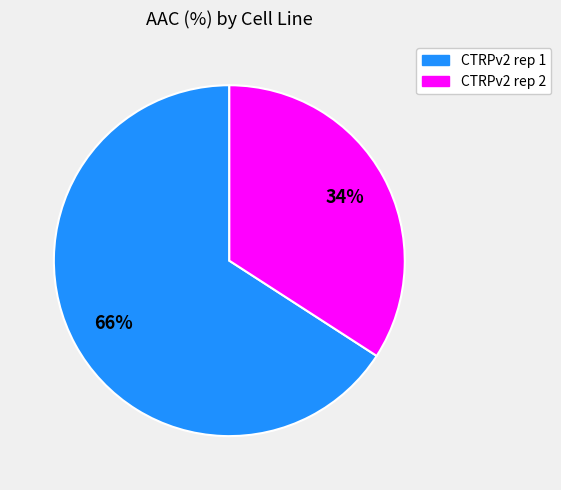

Between CTRPv2 rep 1 and CTRPv2 rep 2, which is larger?

CTRPv2 rep 1